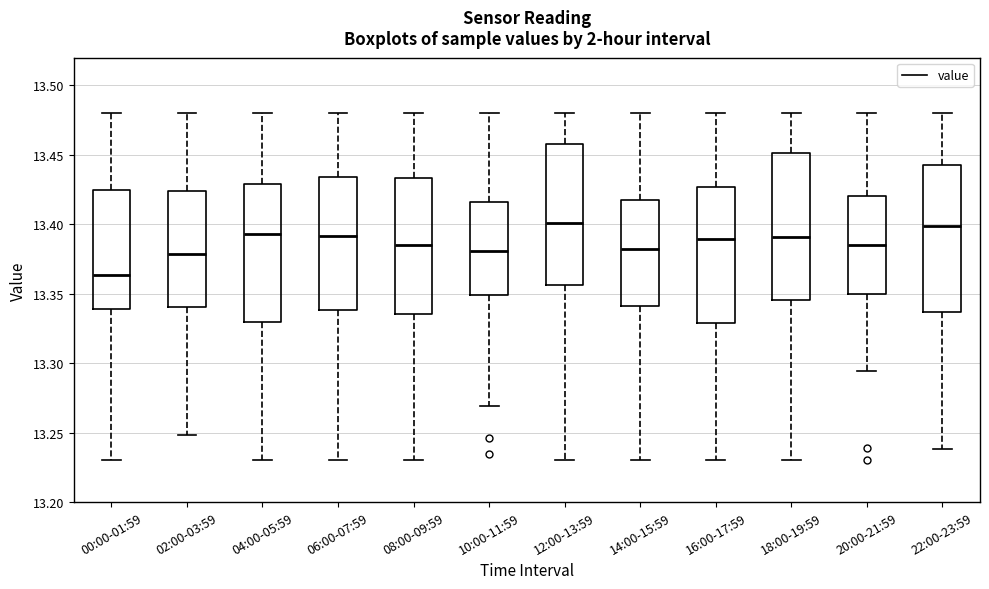

Where is the upper edge of the box for 16:00-17:59 on the y-axis? The values are not printed on the chart, so give them approximately, as read against the axis.

13.425